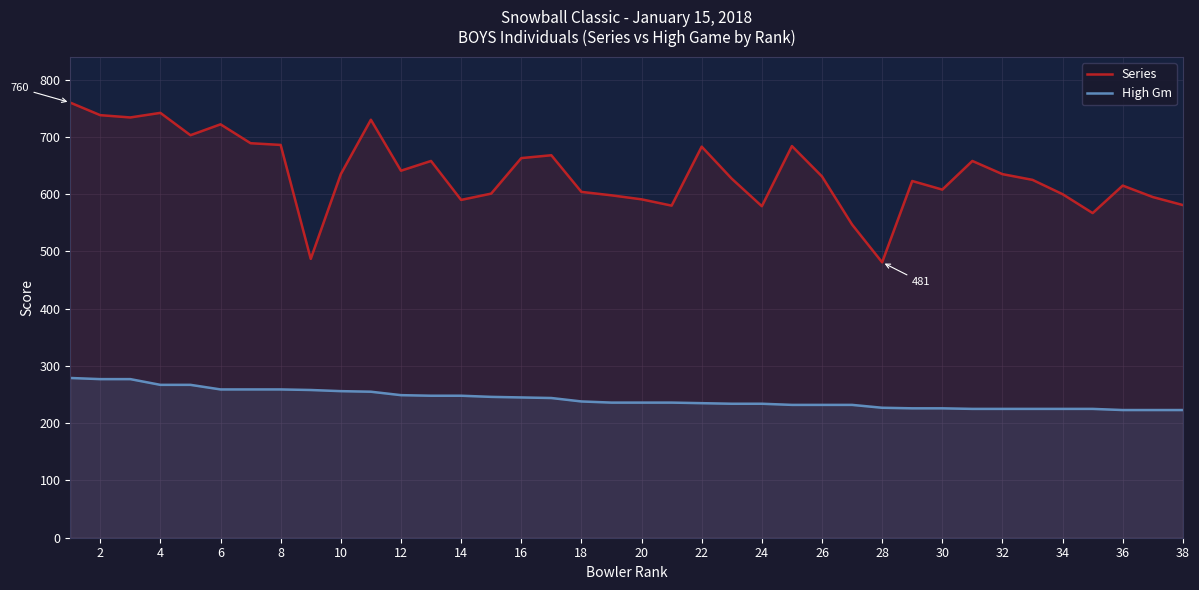

What is the difference between the maximum and minimum values in the Series series?

279